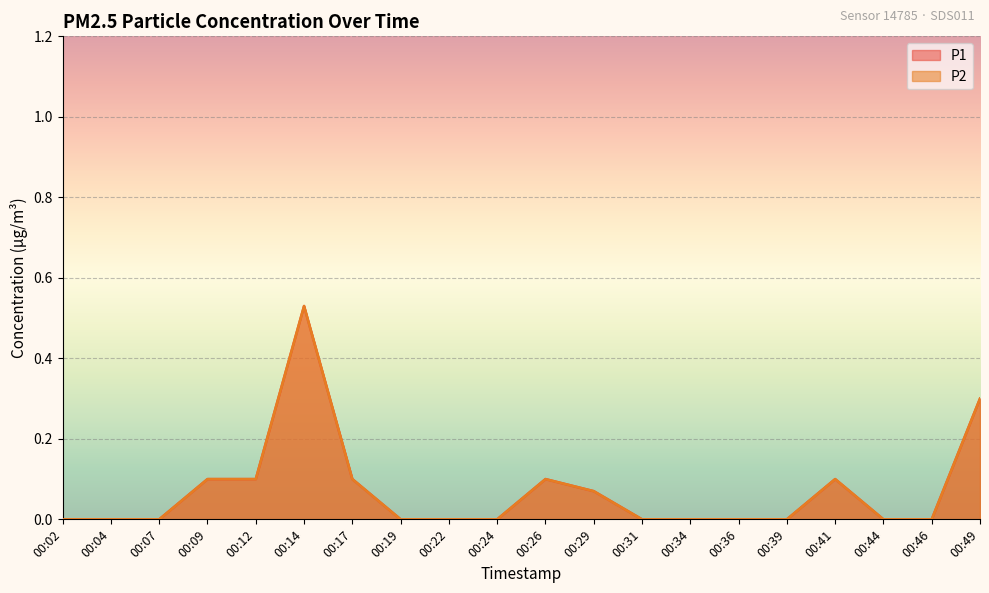

Rank the series by their maximum value, from lowest to highest.

P1, P2